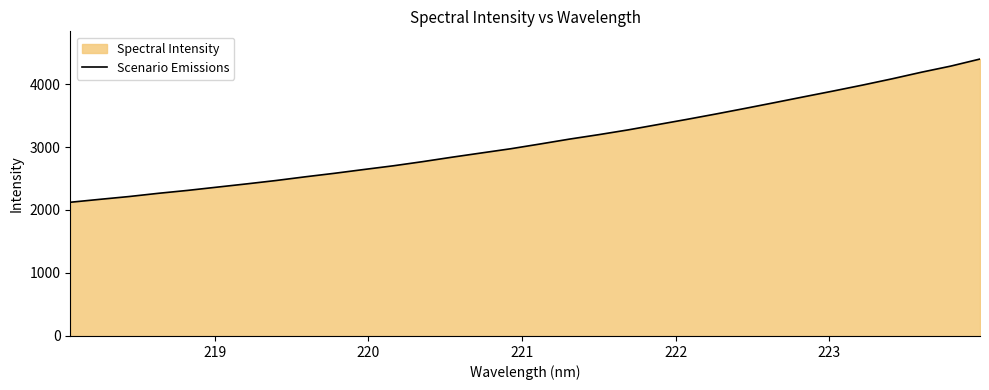

What is the greatest value displayed?

4396.7